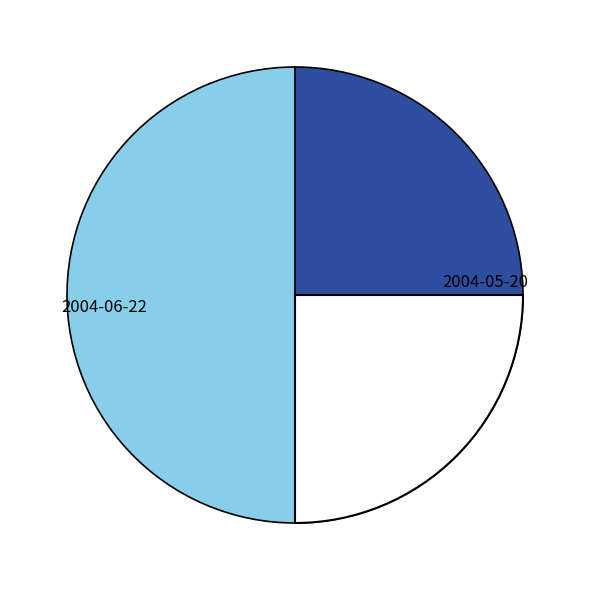

Which category has the smallest portion of the pie?

2004-06-22